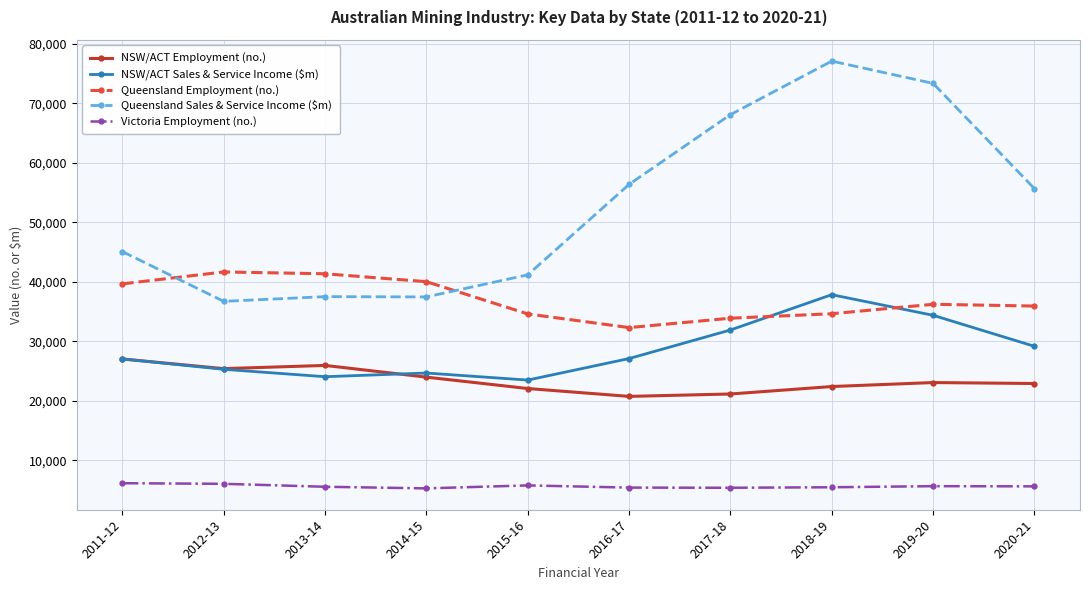

After their last crossing, which series has the higher values: Queensland Sales & Service Income ($m) or Queensland Employment (no.)?

Queensland Sales & Service Income ($m)